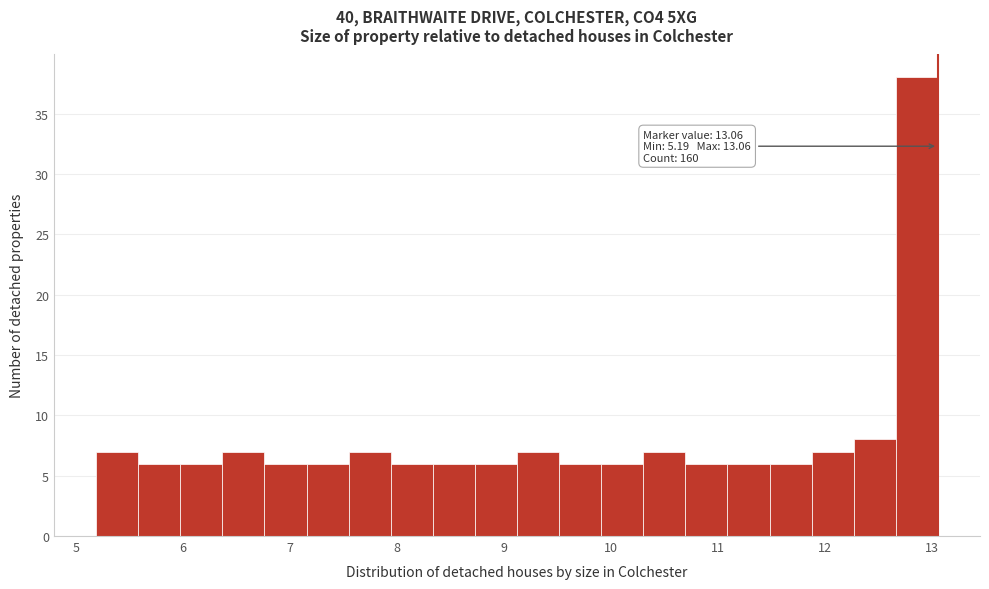

Read against the x-axis, roughly where is the centre of the tallest bar?

12.9